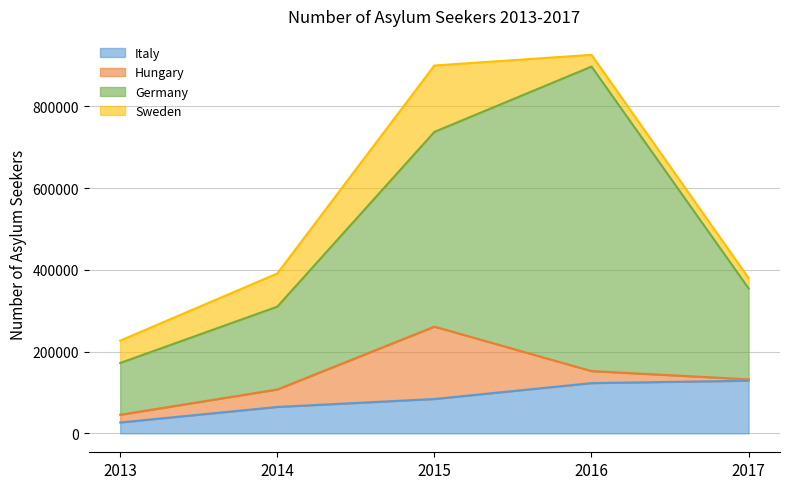

Rank the categories by Sweden value from lowest to highest.

2017, 2016, 2013, 2014, 2015